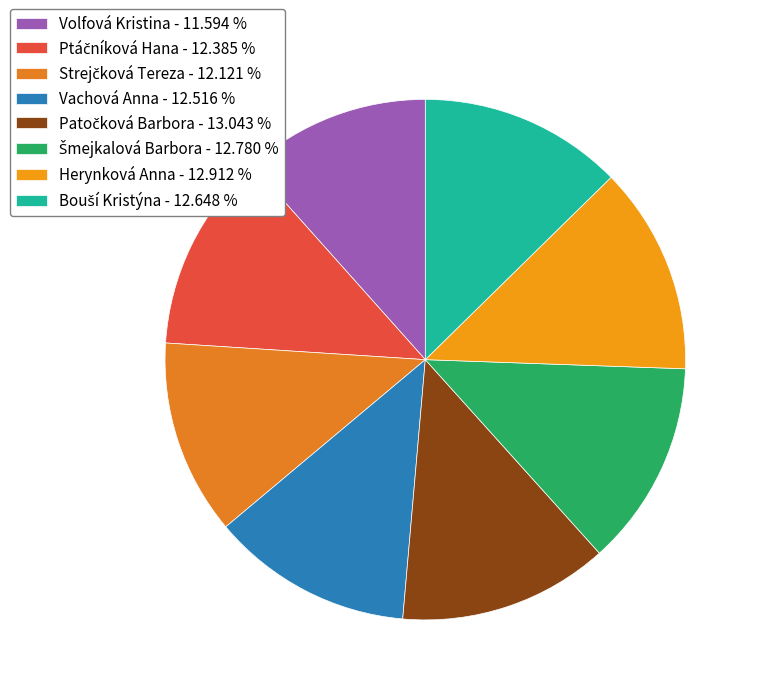

To the nearest percent, what percentage of the pie is Bouší Kristýna?

13%